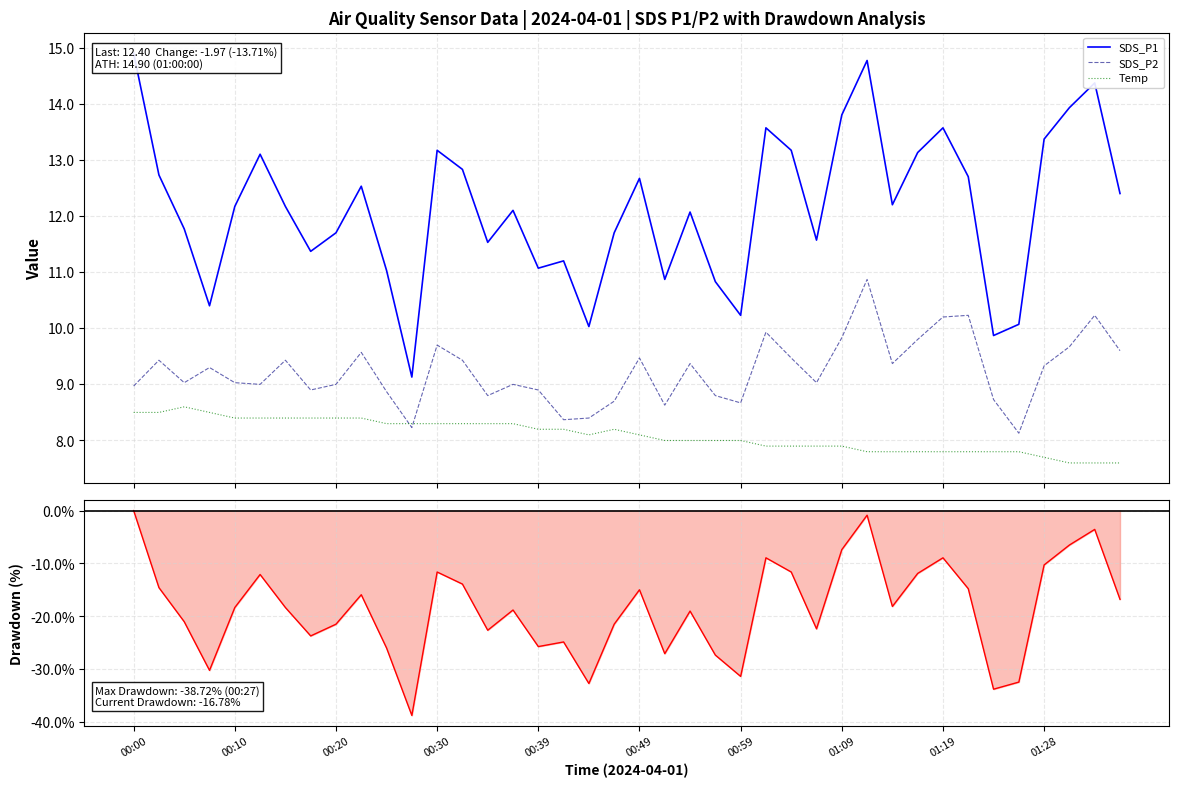

Which series has the largest range (max minus min)?

Drawdown